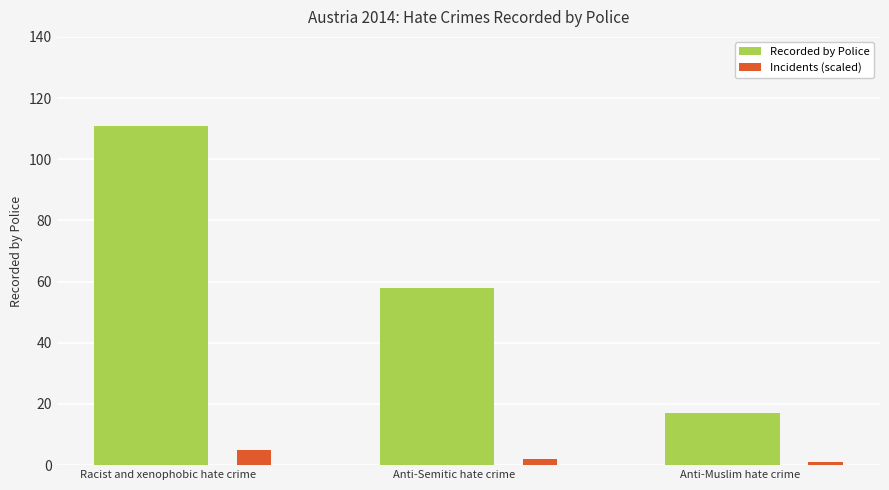

Read the Incidents (scaled) value at Anti-Semitic hate crime.

2